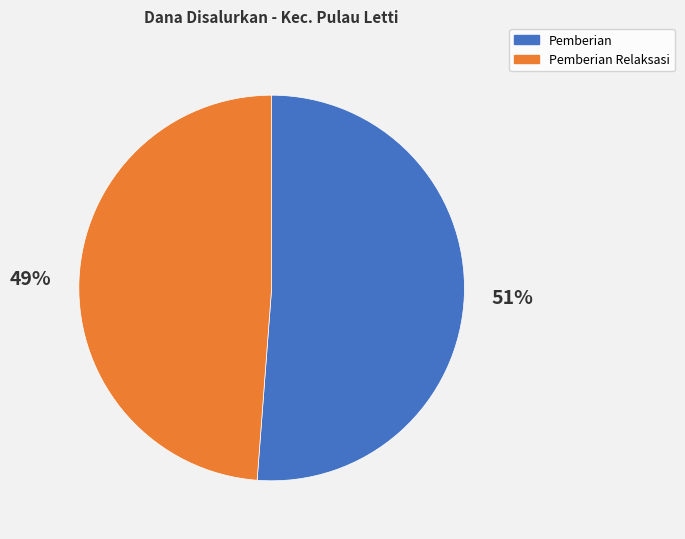

Is there any slice that represents more than half of the pie?

Yes